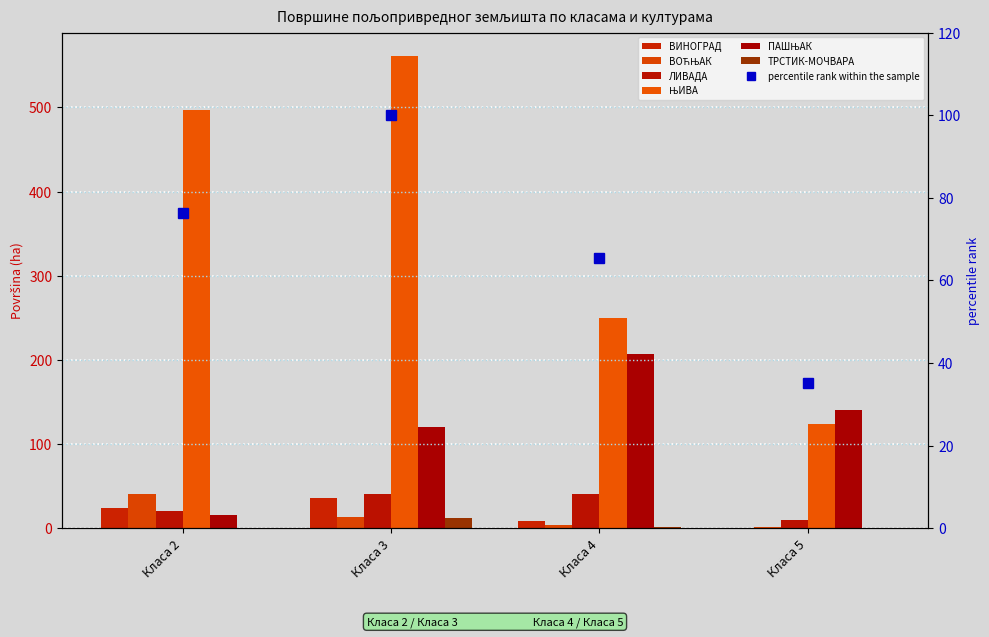

Which series has the largest range (max minus min)?

ЊИВА